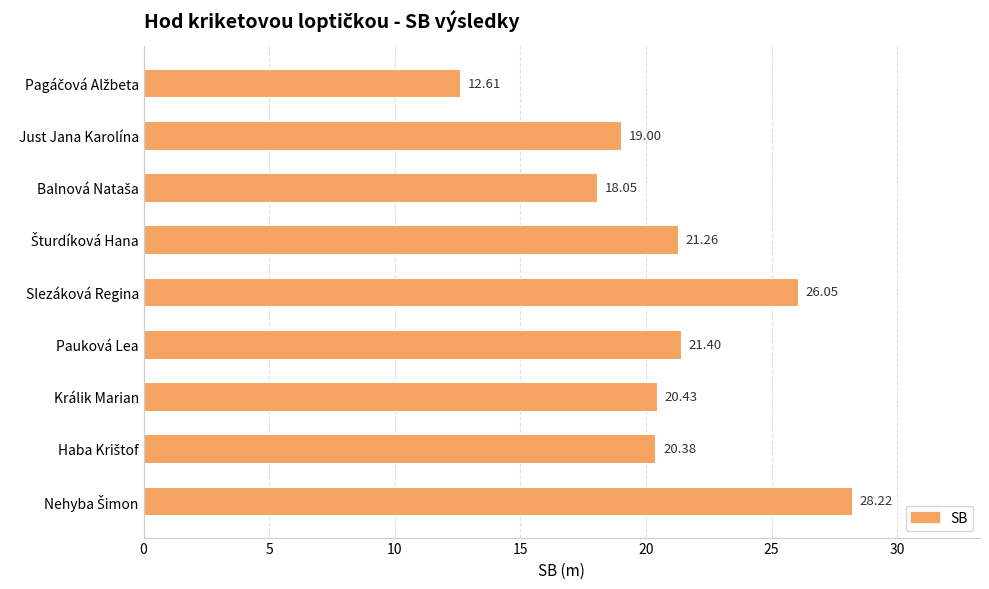

What is the average value?

20.8